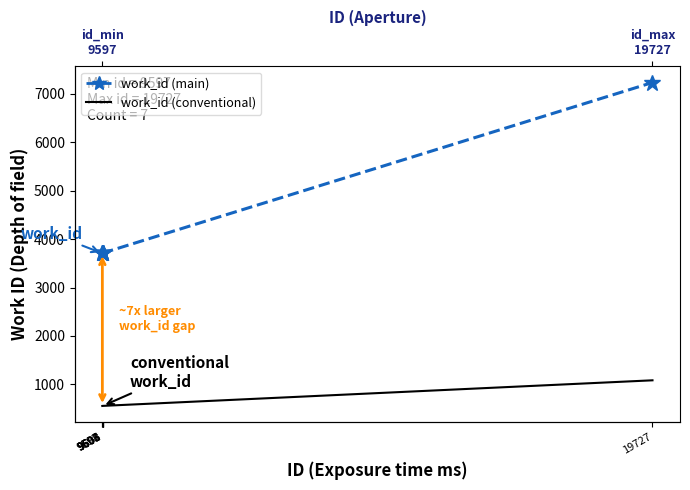

What is the highest value of the work_id (conventional) series?

1084.8